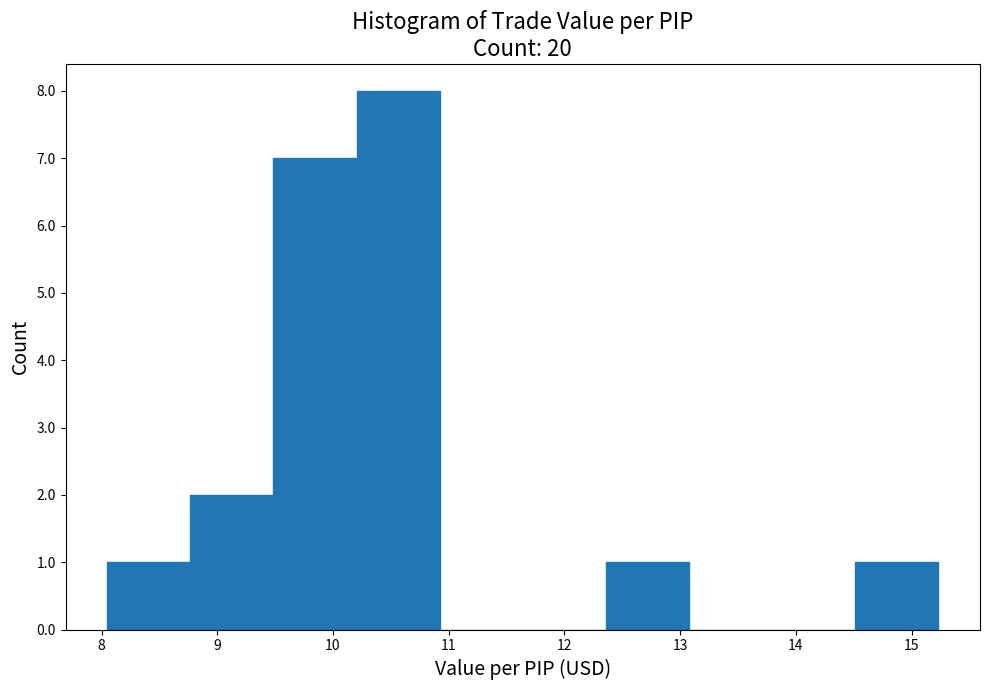

What is the height of the bar covering 12.4 to 13.1 on the x-axis? Neither the bar edges nor the heights are printed on the chart, so give them approximately, as read against the axes.

1